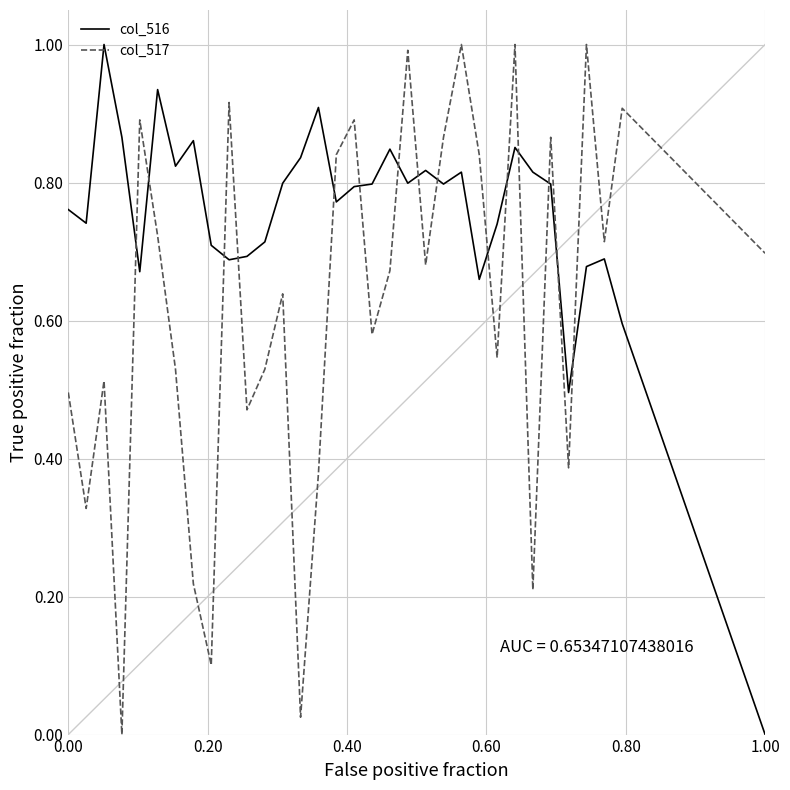

True or false: col_516 has more than 0 interior local peaks.

True